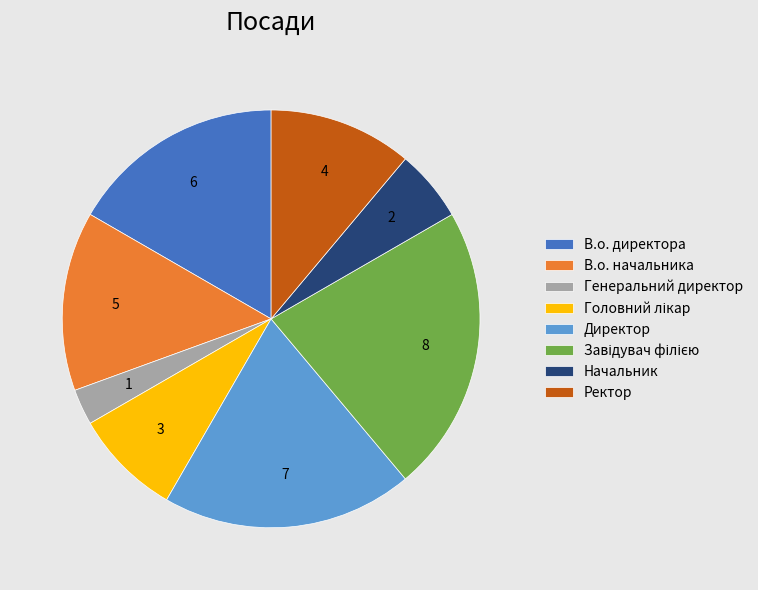

How many segments does this pie chart have?

8